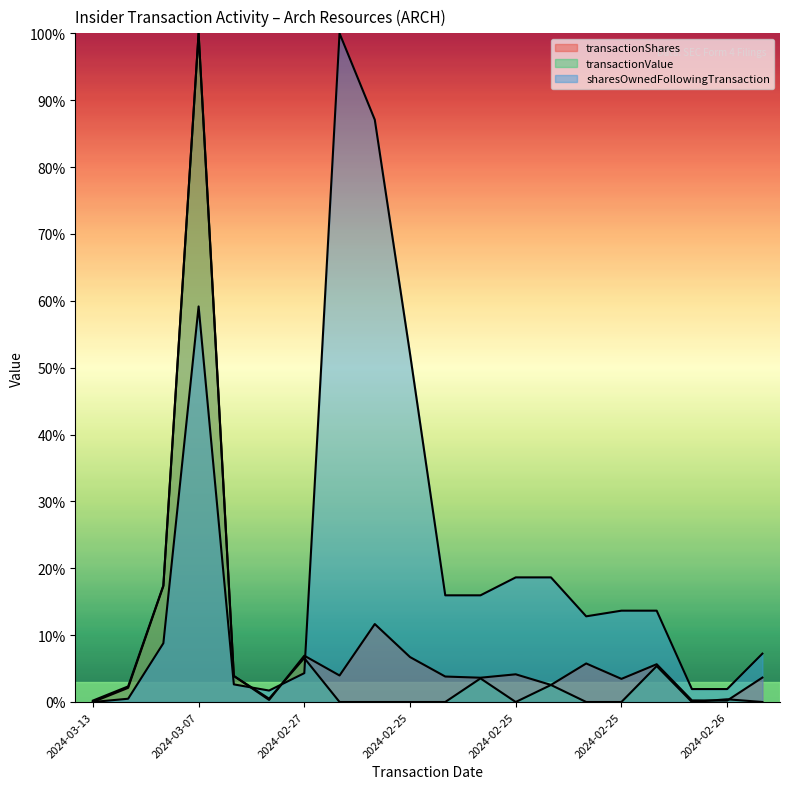

Reading left to right, transcribe all the data shown in this chart.

transactionShares: 0.0	2.1	17.3	100.0	3.9	0.3	6.9	4.0	11.7	6.7	3.8	3.6	4.1	2.6	5.8	3.5	5.6	0.2	0.2	3.7
transactionValue: 0.2	2.3	17.4	100.0	3.9	0.5	6.6	0.0	0.0	0.0	0.0	3.5	0.0	2.5	0.0	0.0	5.4	0.0	0.4	0.0
sharesOwnedFollowingTransaction: 0.0	0.5	8.8	59.2	2.6	1.7	4.3	100.0	87.1	52.1	16.0	16.0	18.6	18.6	12.8	13.7	13.7	1.9	1.9	7.2